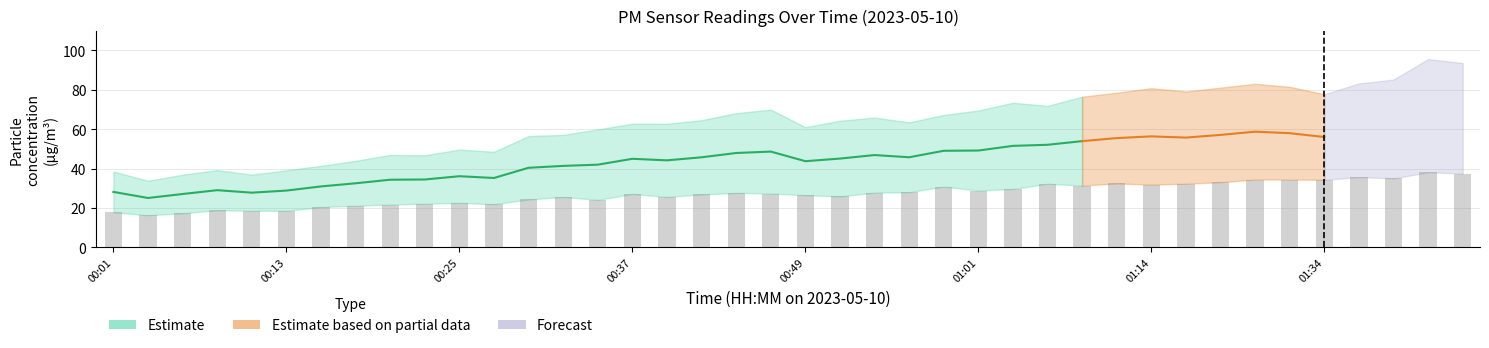

Reading right to left, transcribe all the data shown in this chart.

37.5	38.0	35.0	35.6	34.3	34.4	34.4	33.1	32.3	31.9	32.5	31.4	32.3	29.6	28.8	30.8	28.0	27.8	25.8	26.5	27.3	27.6	26.9	25.6	27.1	24.1	25.6	24.3	21.9	22.6	22.1	21.8	21.1	20.5	18.5	18.6	18.8	17.3	16.3	17.8